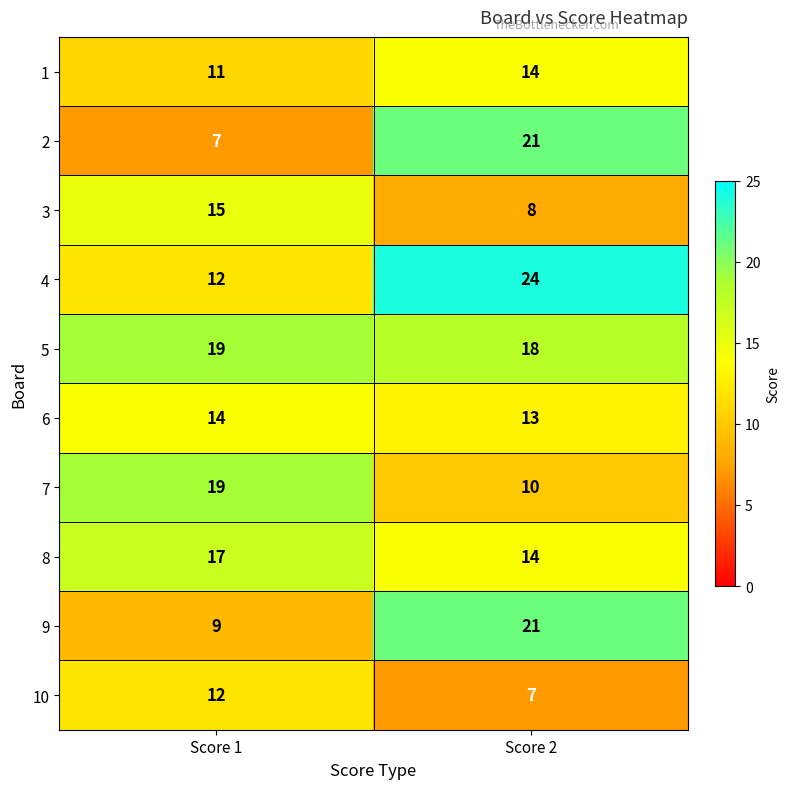

Which series has the largest total across all categories?

5